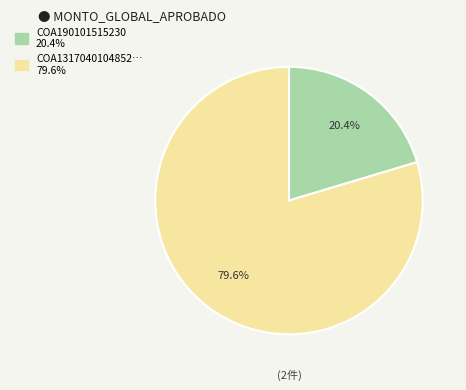

Is there any slice that represents more than half of the pie?

Yes